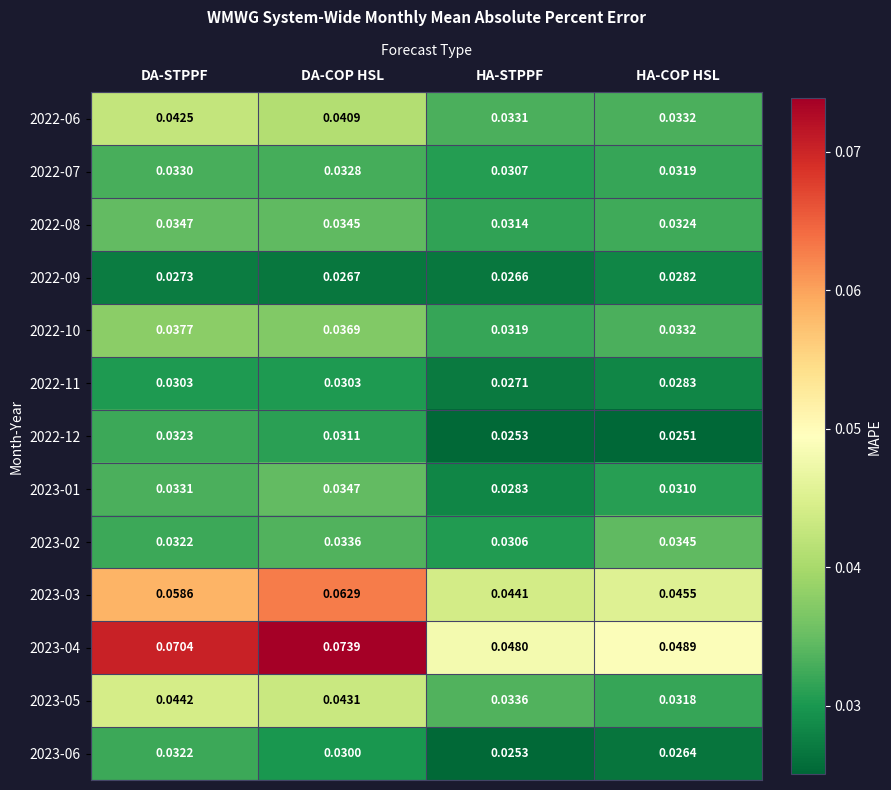

At which label is 2023-01 closest to 0?

HA-STPPF